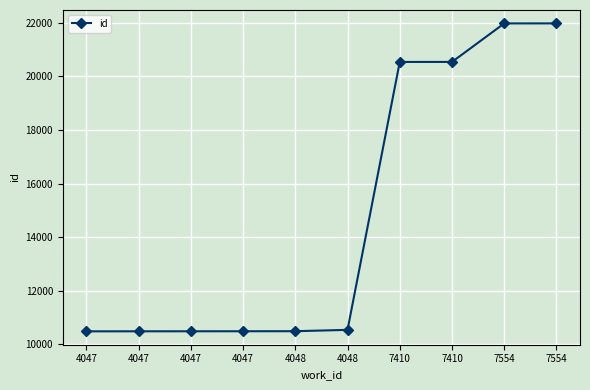

The value at 4047 is 10485. True or false?

True